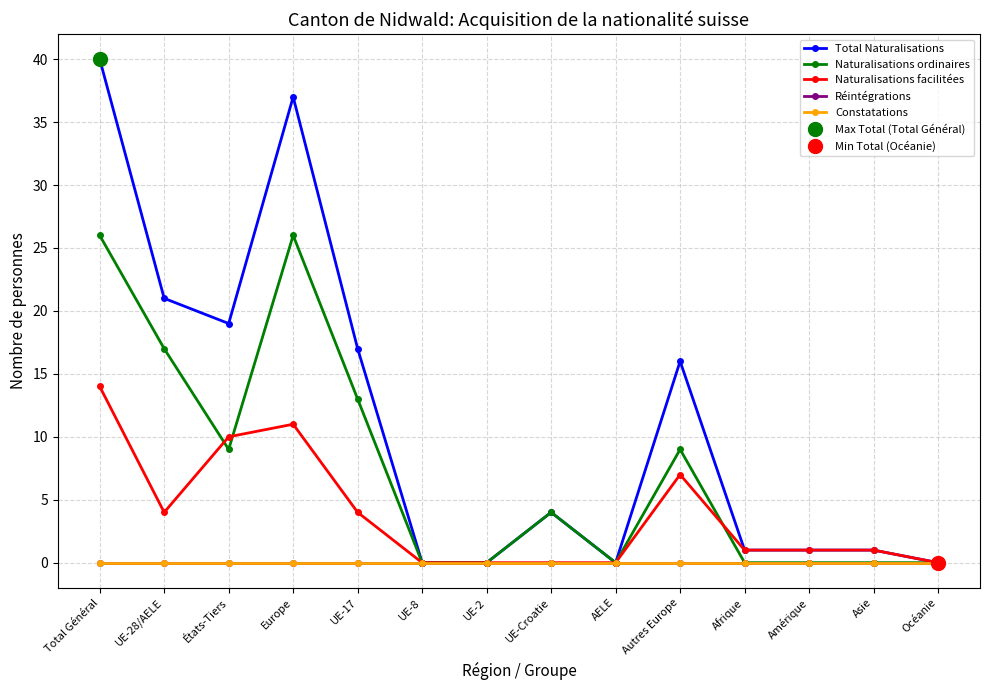

Which series changed the most between États-Tiers and Amérique?

Total Naturalisations